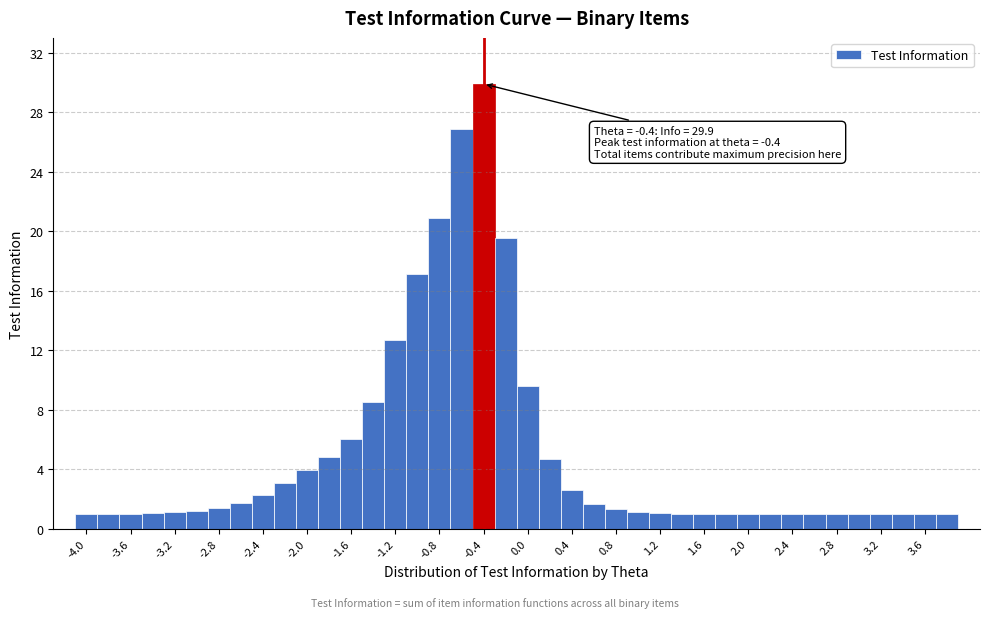

Over which range of the x-axis is the bar tallest?

-0.5 to -0.3